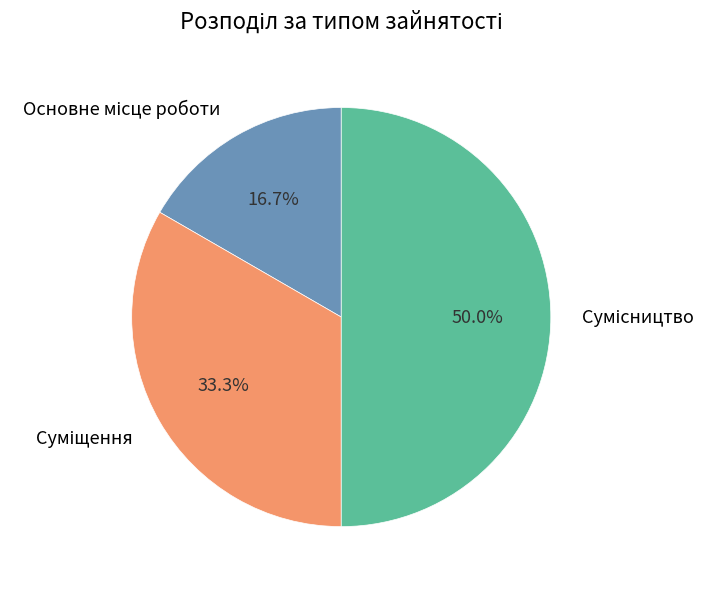

To the nearest percent, what is the combined percentage of Основне місце роботи and Сумісництво?

67%